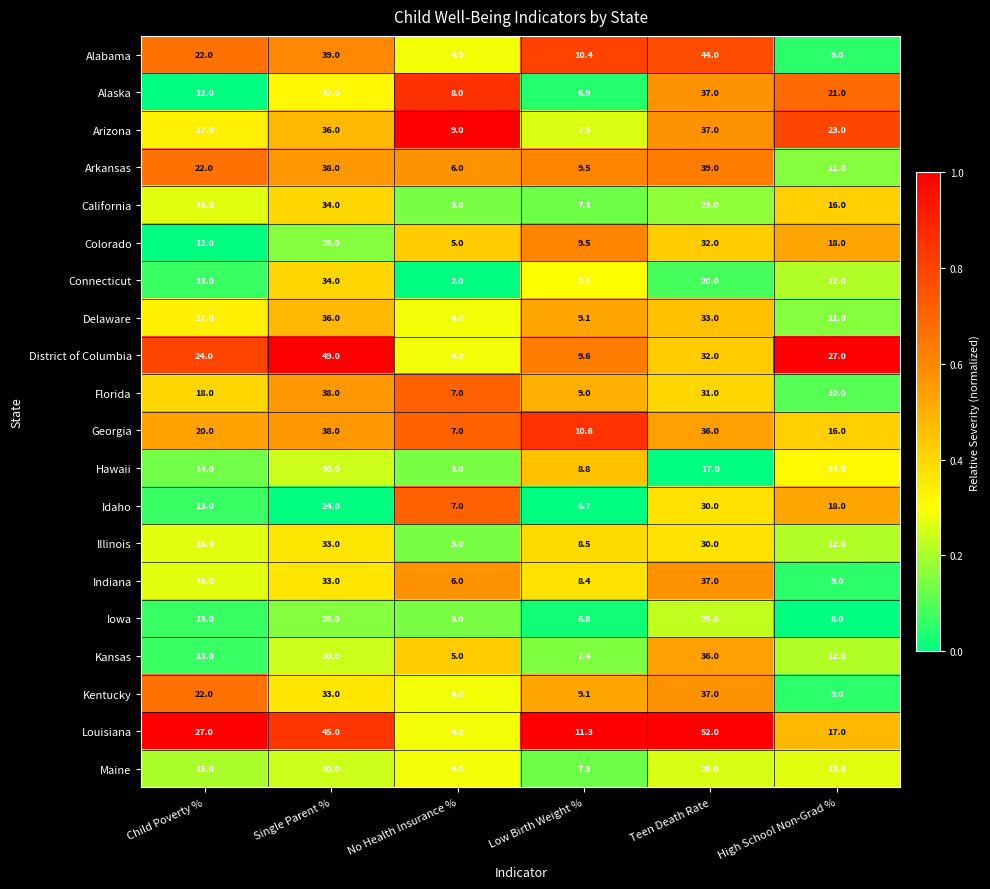

Read the Indiana value at High School Non-Grad %.

9.0